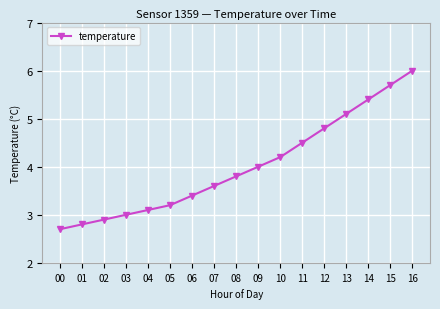

What is the change in value from 09 to 16?

+2.0